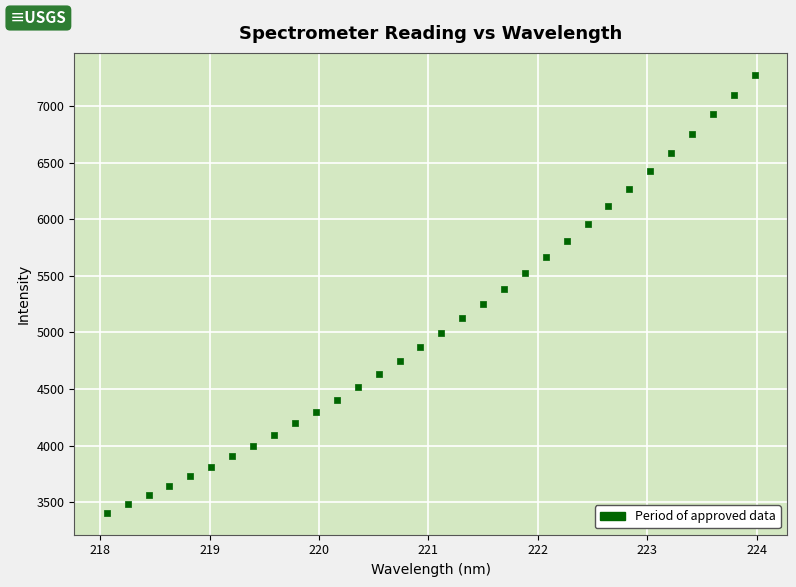

What is the range of X values (max minus min)?

5.9